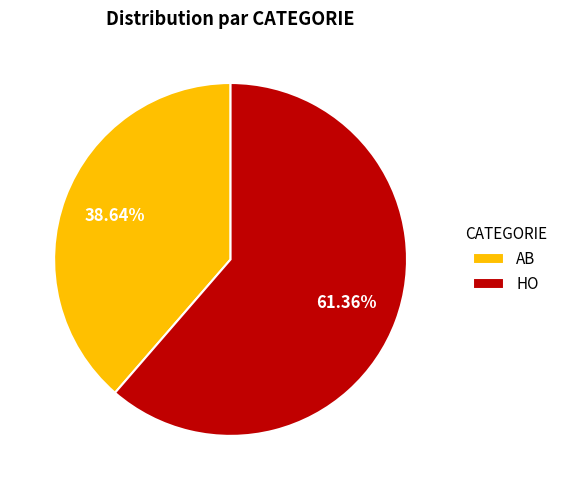

To the nearest percent, what is the difference between the AB and HO slice percentages?

23%